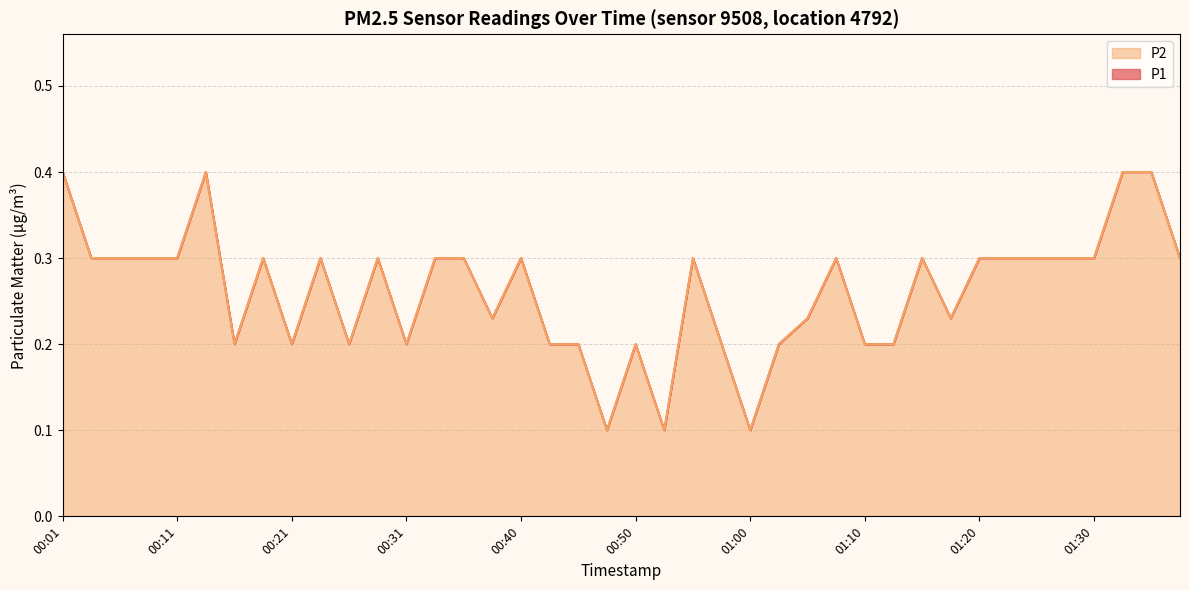

True or false: P2 has a value of 0.2 at 01:03.

True